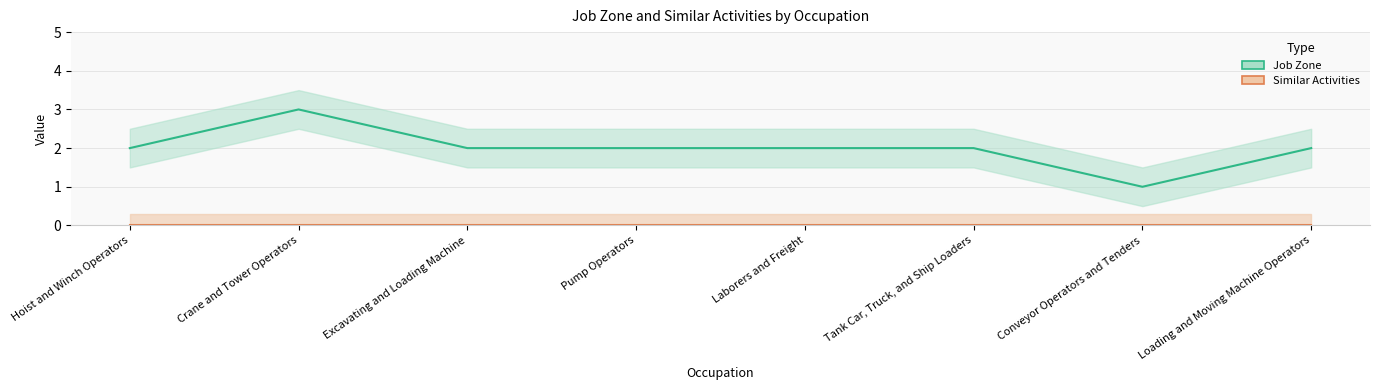

What is the approximate value at Tank Car, Truck, and Ship Loaders?

2